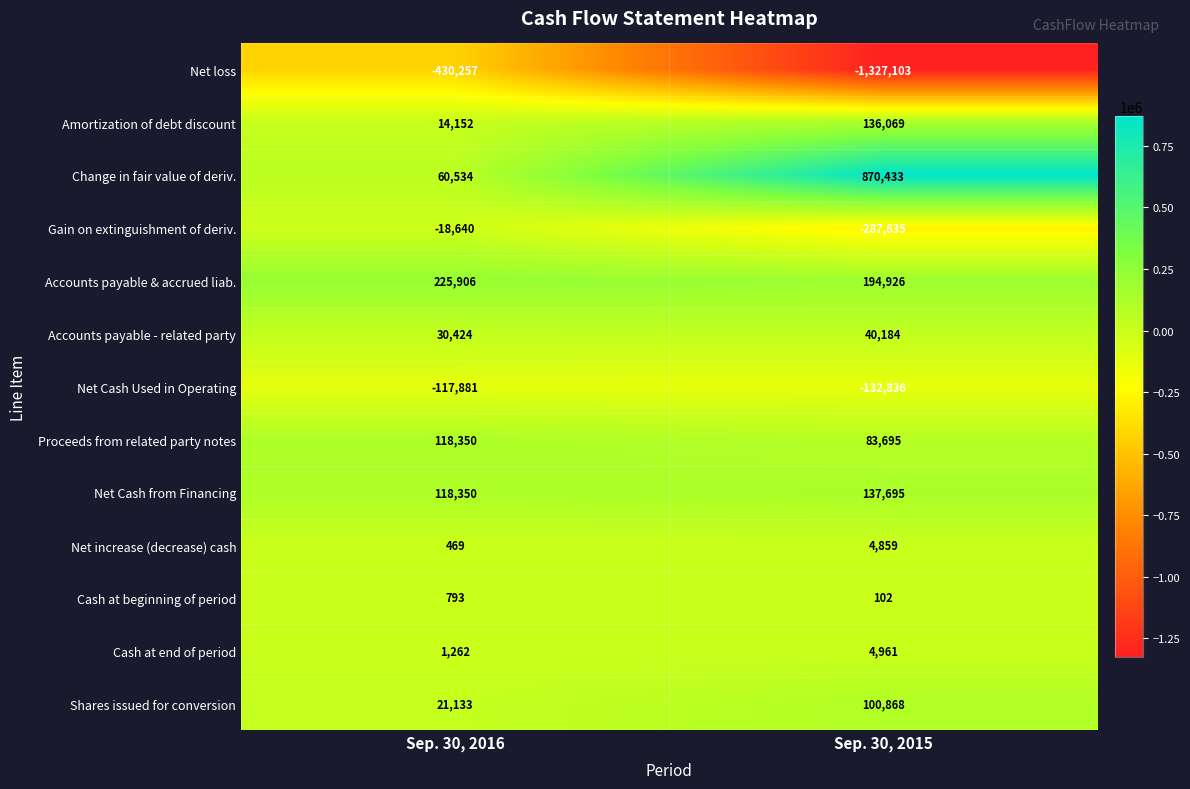

Reading left to right, transcribe all the data shown in this chart.

Net loss: Sep. 30, 2016=-430257	Sep. 30, 2015=-1327103
Amortization of debt discount: Sep. 30, 2016=14152	Sep. 30, 2015=136069
Change in fair value of deriv.: Sep. 30, 2016=60534	Sep. 30, 2015=870433
Gain on extinguishment of deriv.: Sep. 30, 2016=-18640	Sep. 30, 2015=-287635
Accounts payable & accrued liab.: Sep. 30, 2016=225906	Sep. 30, 2015=194926
Accounts payable - related party: Sep. 30, 2016=30424	Sep. 30, 2015=40184
Net Cash Used in Operating: Sep. 30, 2016=-117881	Sep. 30, 2015=-132836
Proceeds from related party notes: Sep. 30, 2016=118350	Sep. 30, 2015=83695
Net Cash from Financing: Sep. 30, 2016=118350	Sep. 30, 2015=137695
Net increase (decrease) cash: Sep. 30, 2016=469	Sep. 30, 2015=4859
Cash at beginning of period: Sep. 30, 2016=793	Sep. 30, 2015=102
Cash at end of period: Sep. 30, 2016=1262	Sep. 30, 2015=4961
Shares issued for conversion: Sep. 30, 2016=21133	Sep. 30, 2015=100868